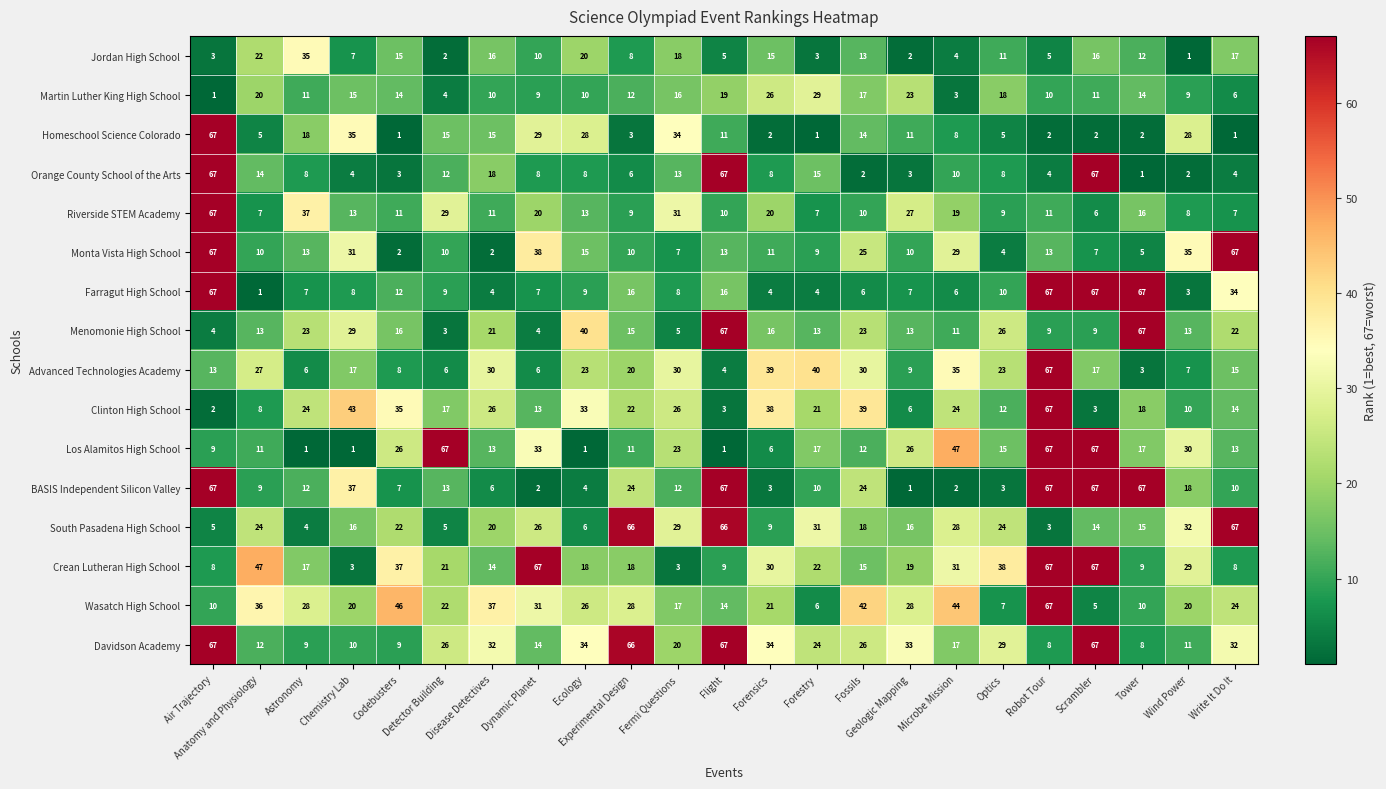

Which series has the largest total across all categories?

Davidson Academy